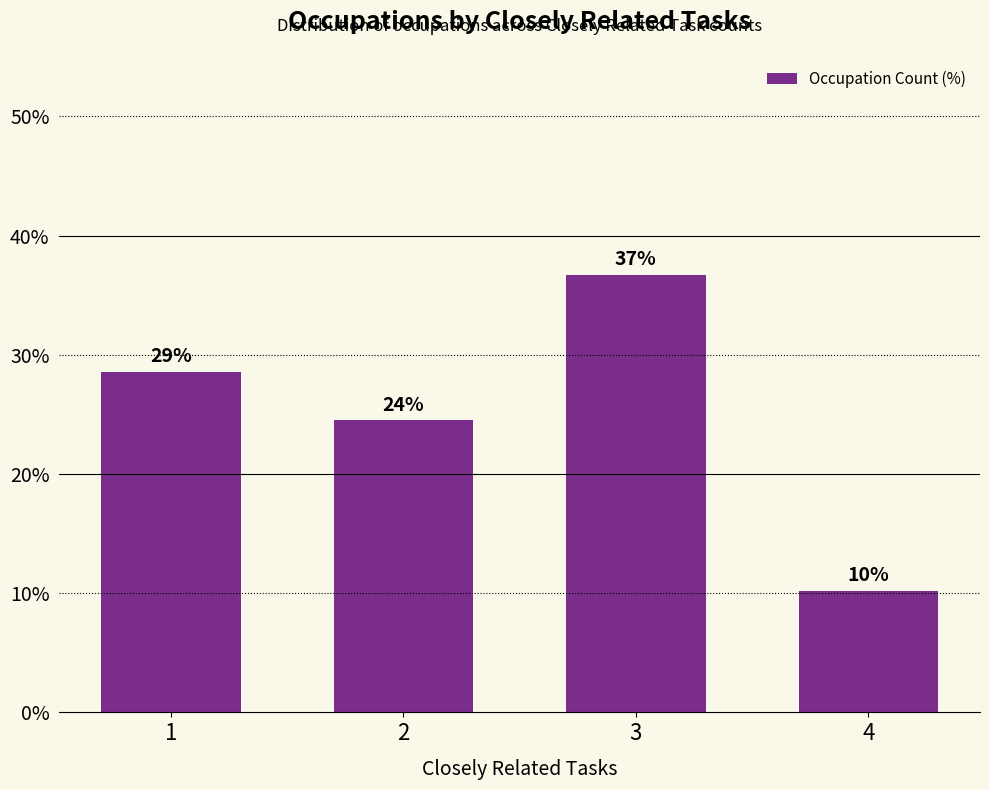

What value does the data have at 2?

24.5